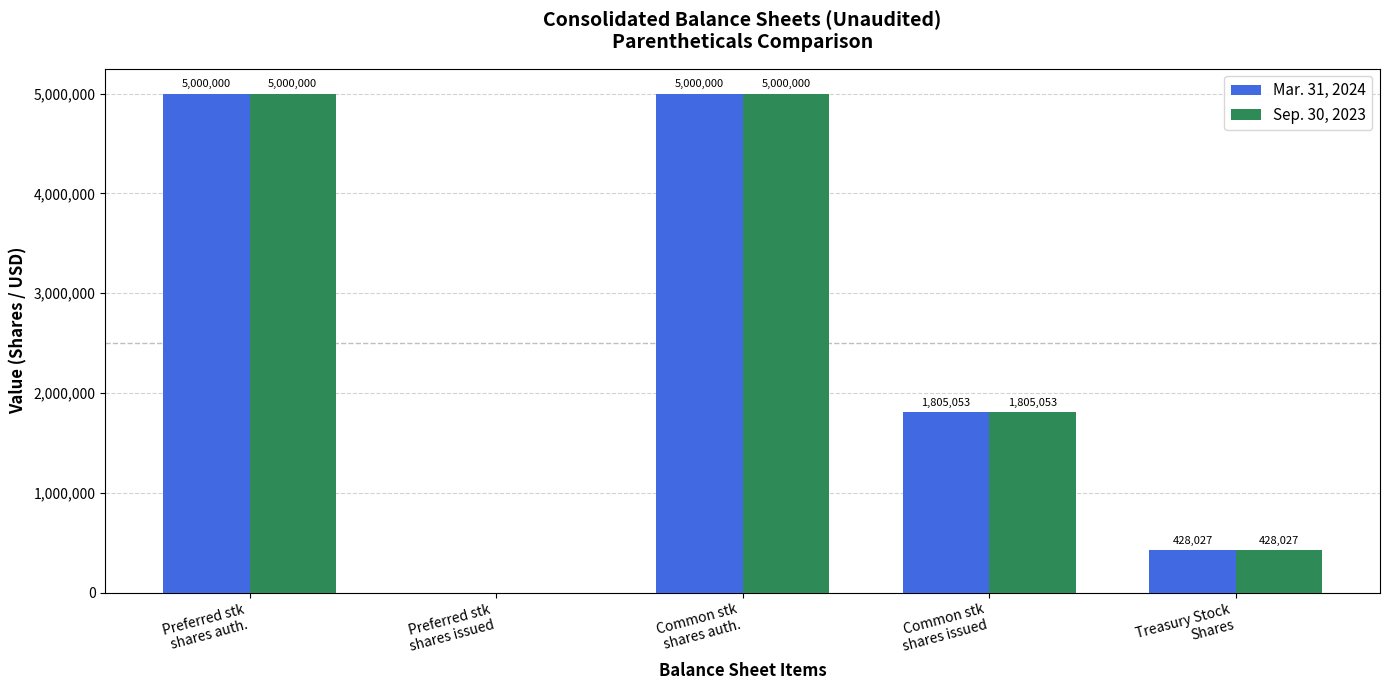

What is the greatest value displayed?

5000000